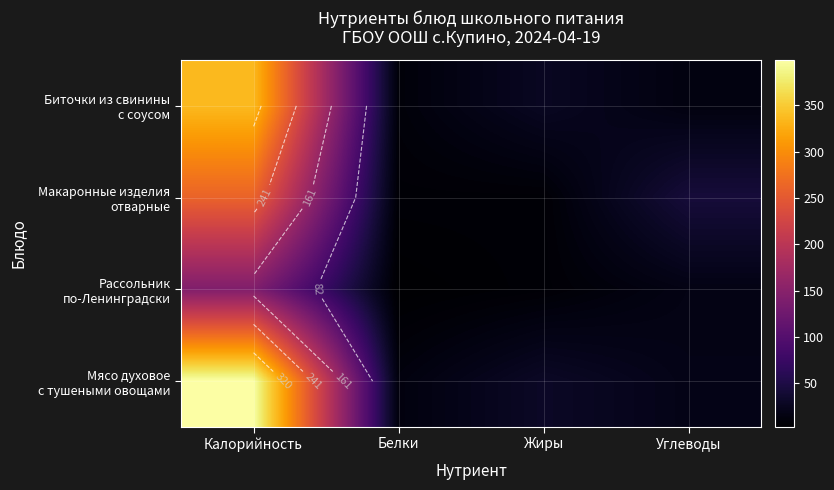

List the series in order of their peak value, lowest first.

Рассольник по-Ленинградски, Макаронные изделия отварные, Биточки из свинины с соусом, Мясо духовое с тушеными овощами